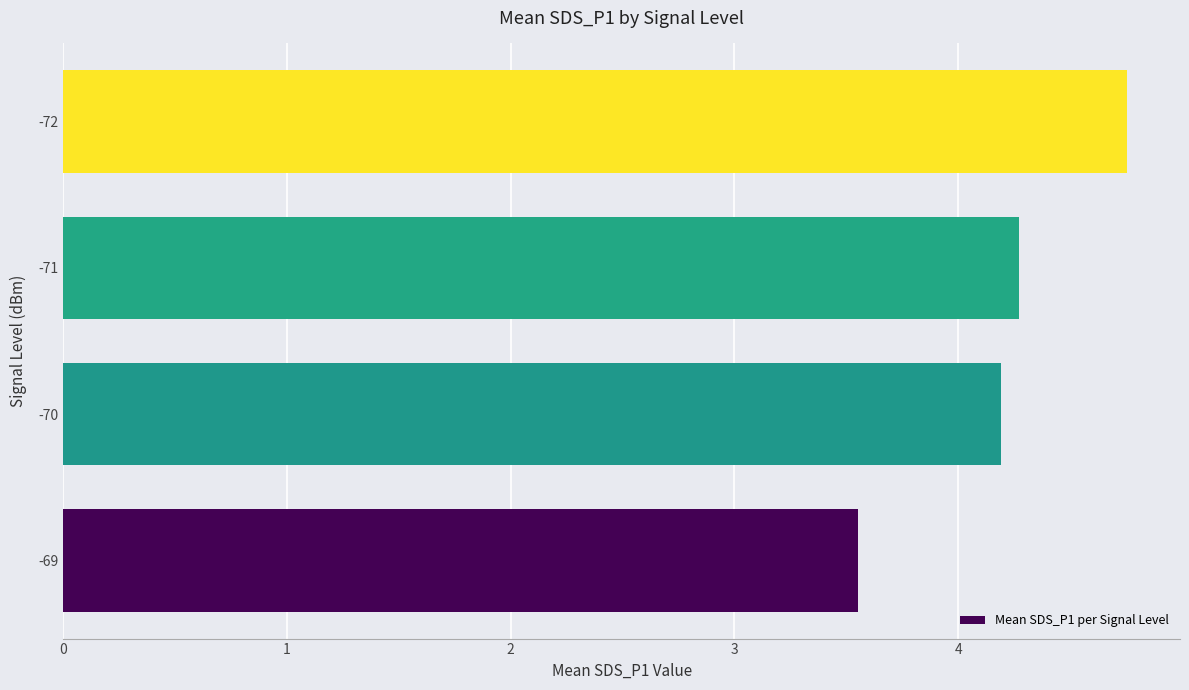

Which category has the lowest value across all series?

-69